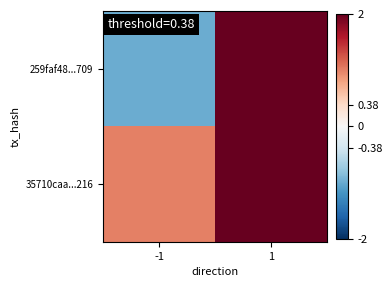

Between -1 and 1, which series saw the biggest shift?

259faf48...709